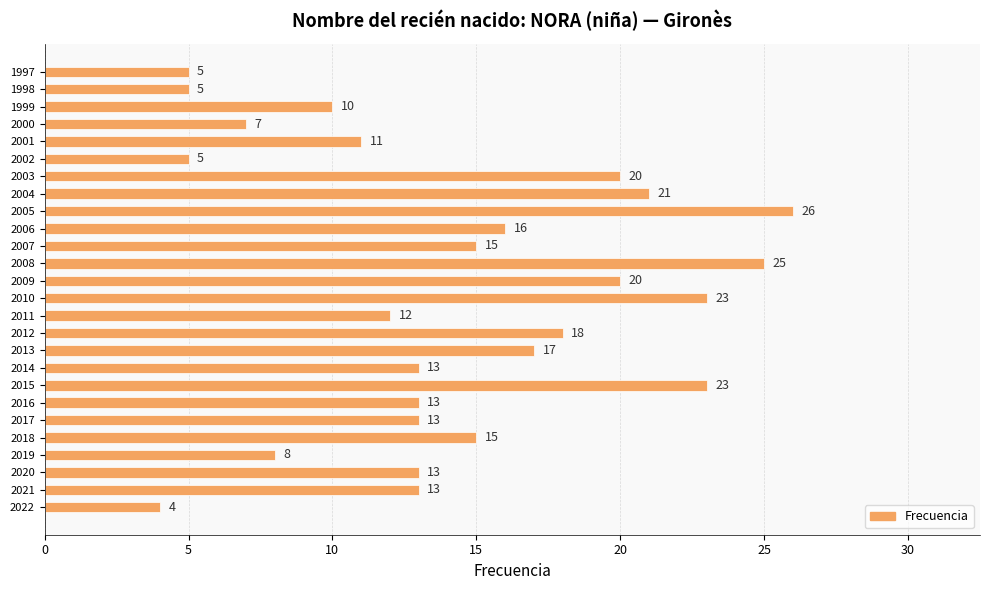

What is the approximate value at 2006, to the nearest 10?

20